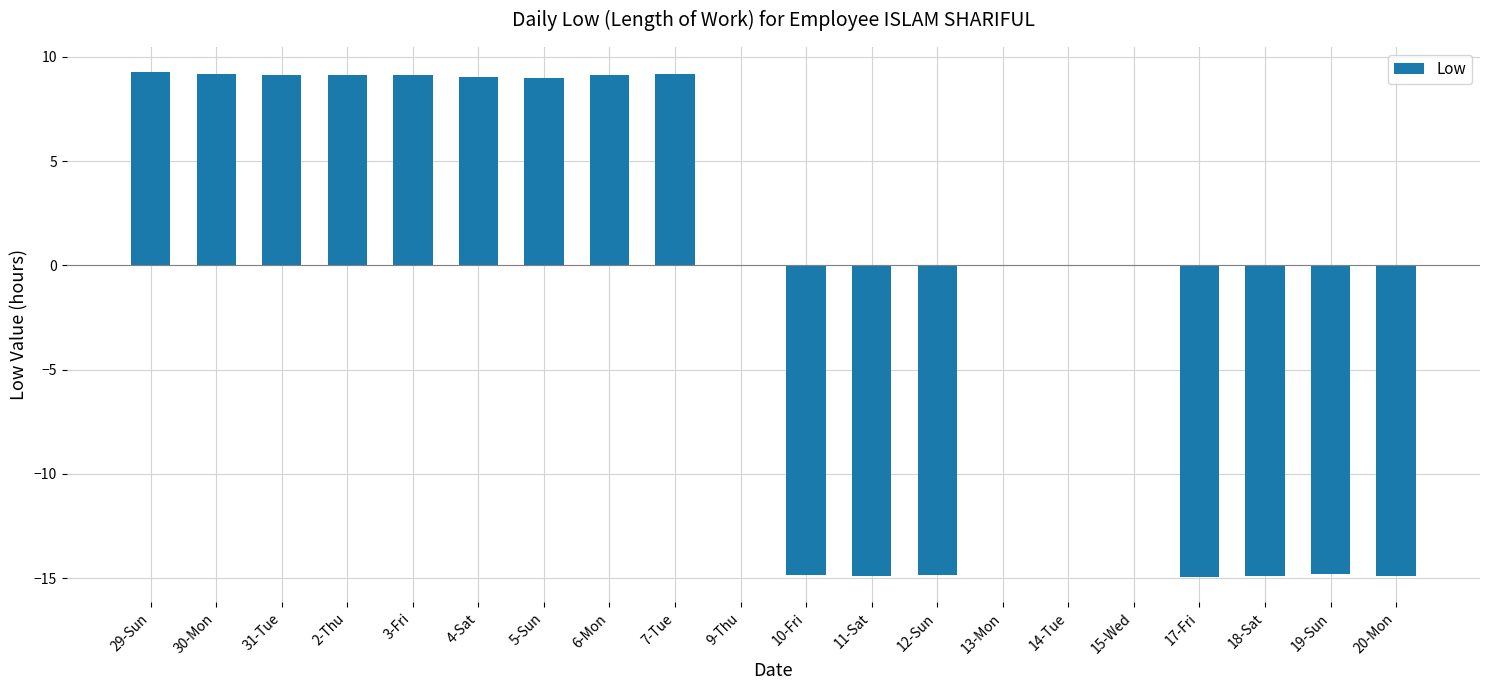

Is it true that the value at 20-Mon is -14.9?

True